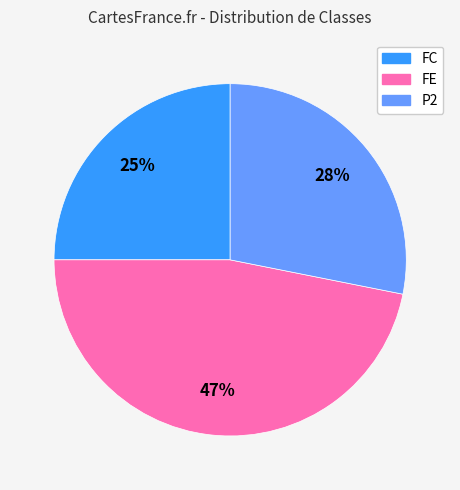

To the nearest percent, what is the difference between the largest and smallest slice percentages?

22%